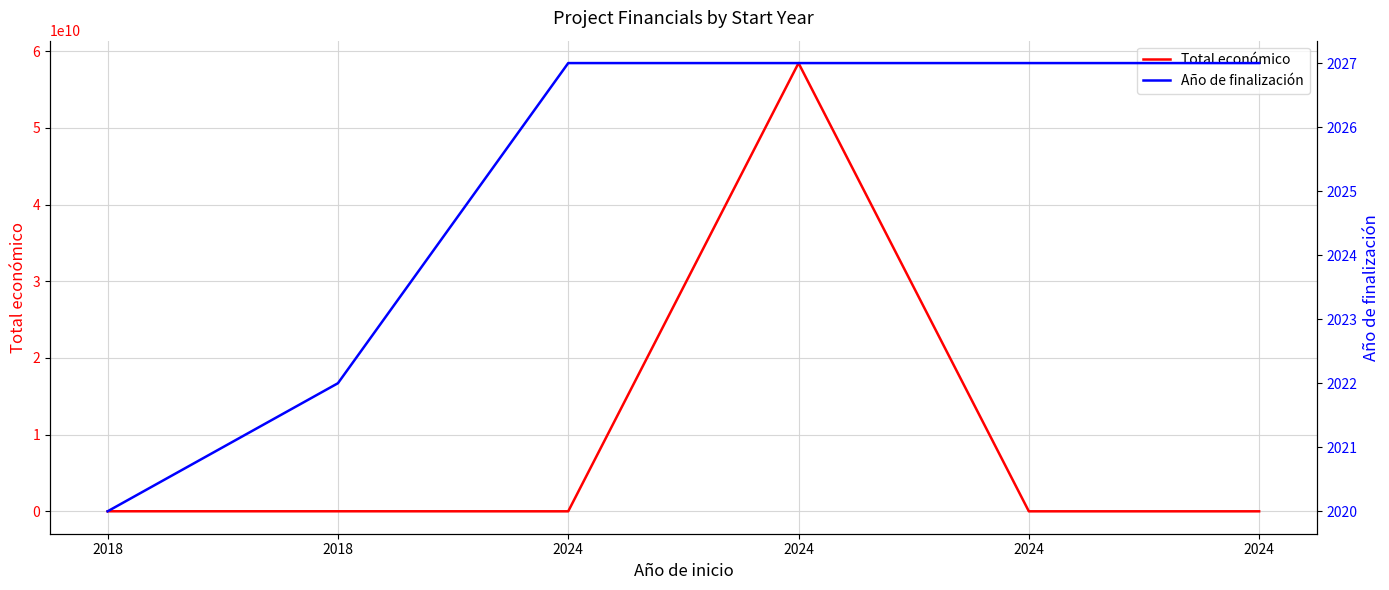

How many values in the Total económico series exceed 5187255?

2